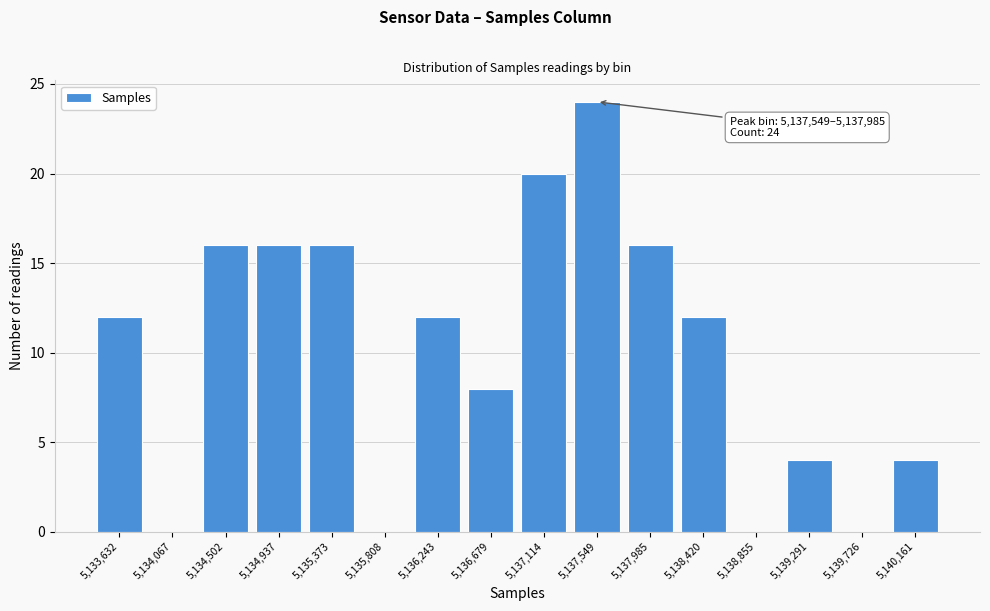

Reading left to right, transcribe all the data shown in this chart.

5,133,632=12	5,134,067=0	5,134,502=16	5,134,937=16	5,135,373=16	5,135,808=0	5,136,243=12	5,136,679=8	5,137,114=20	5,137,549=24	5,137,985=16	5,138,420=12	5,138,855=0	5,139,291=4	5,139,726=0	5,140,161=4